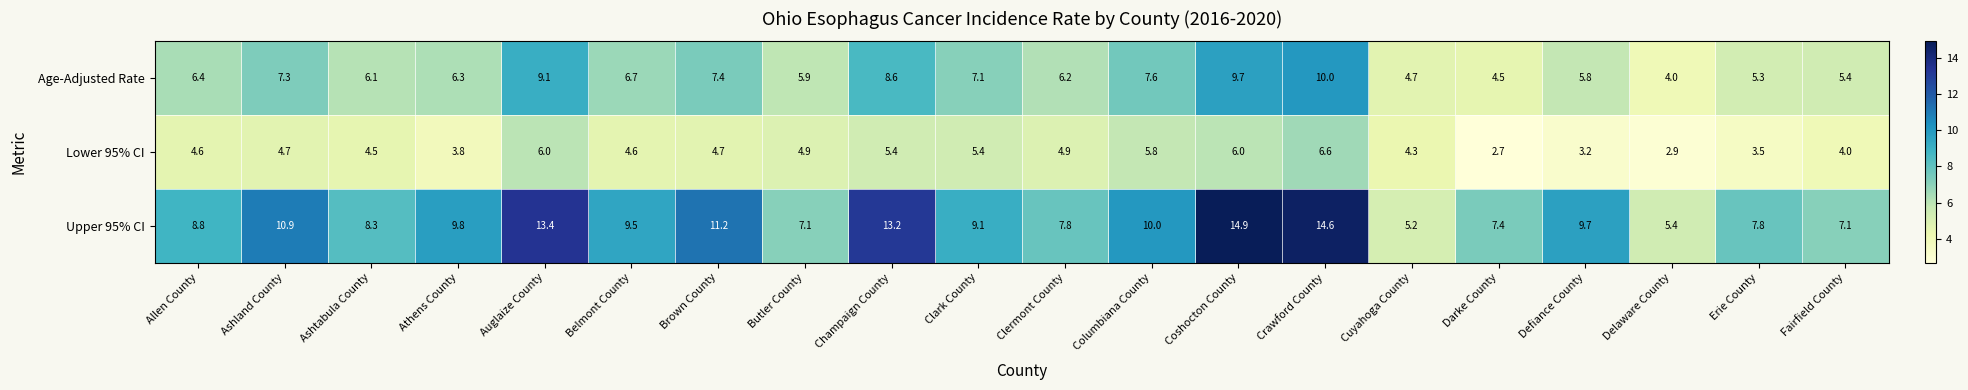

Which series changed the most between Allen County and Fairfield County?

Upper 95% CI